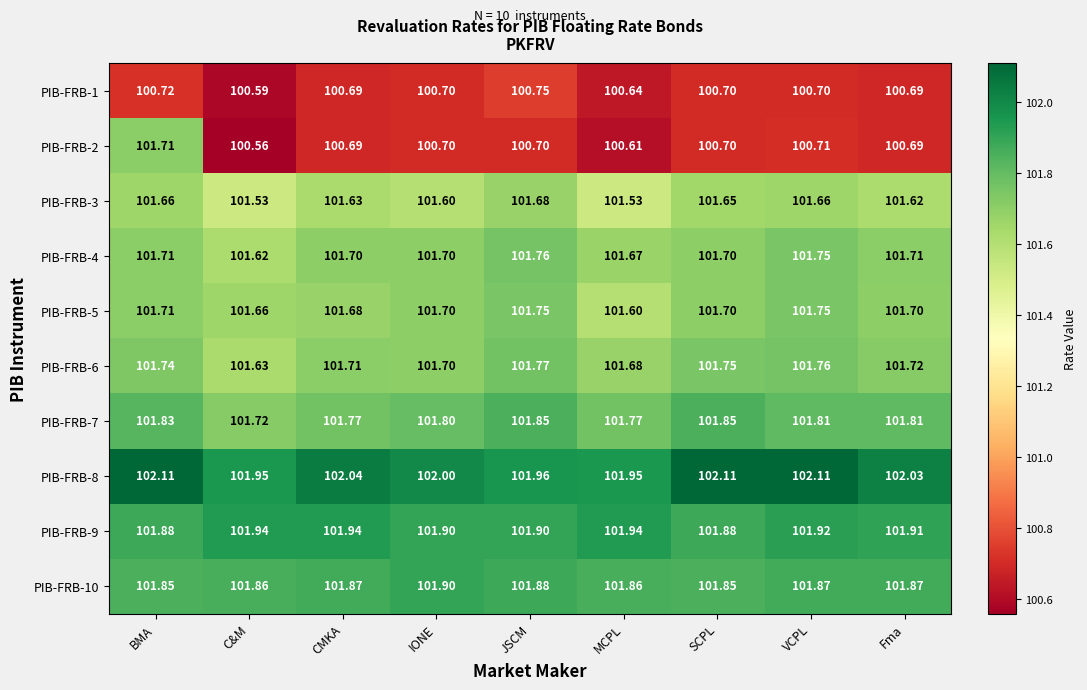

At which label does PIB-FRB-1 reach its minimum?

C&M